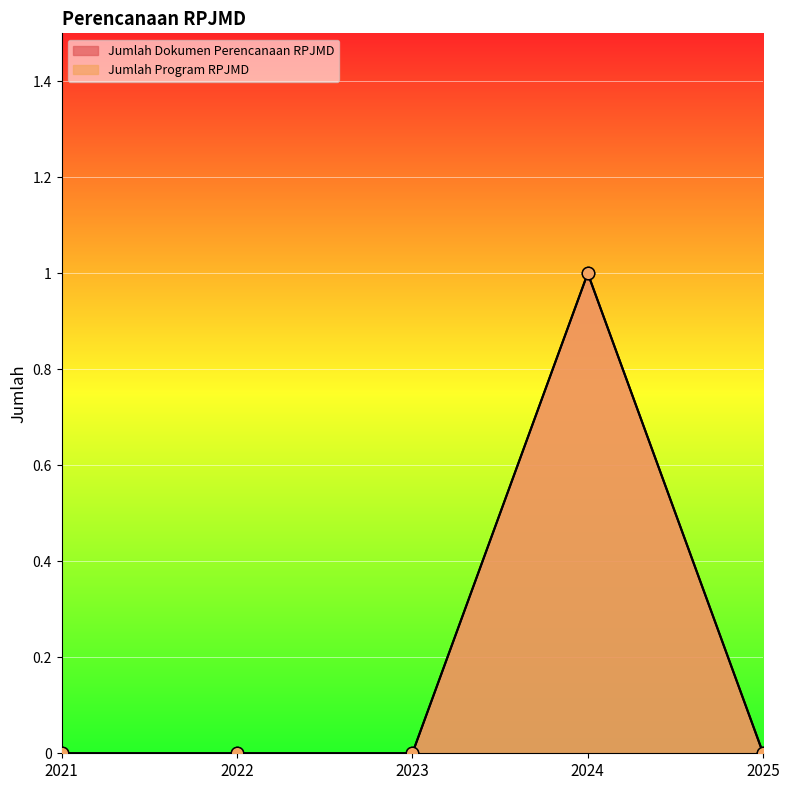

Which series has the widest spread of Y values?

Jumlah Dokumen Perencanaan RPJMD